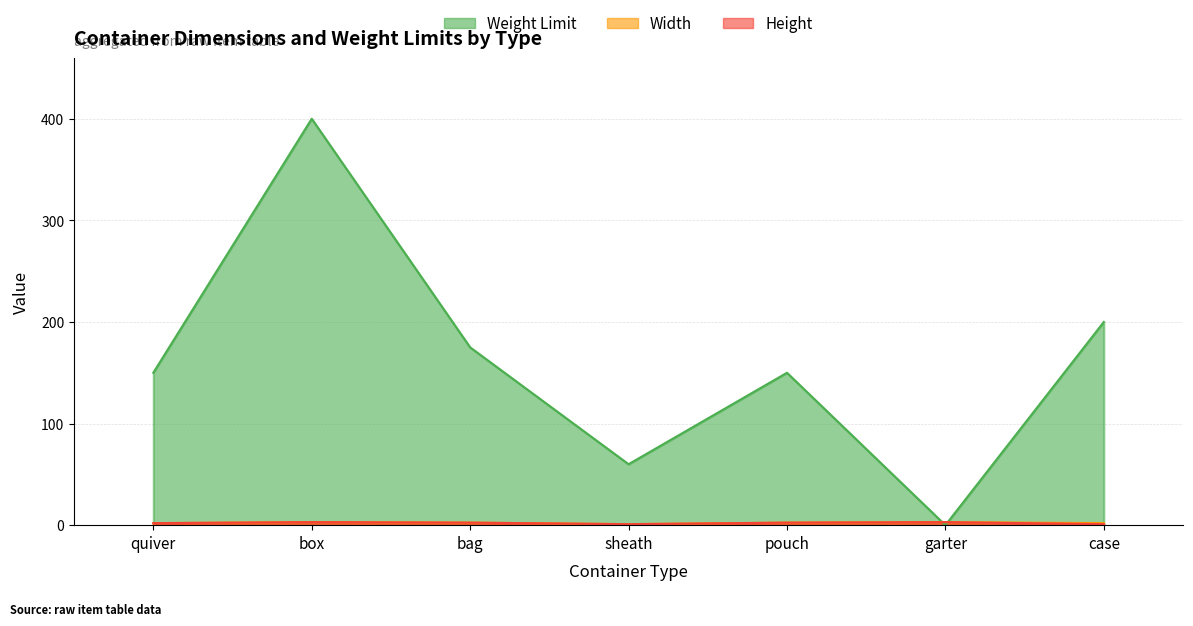

Which series has the largest total across all categories?

Weight Limit